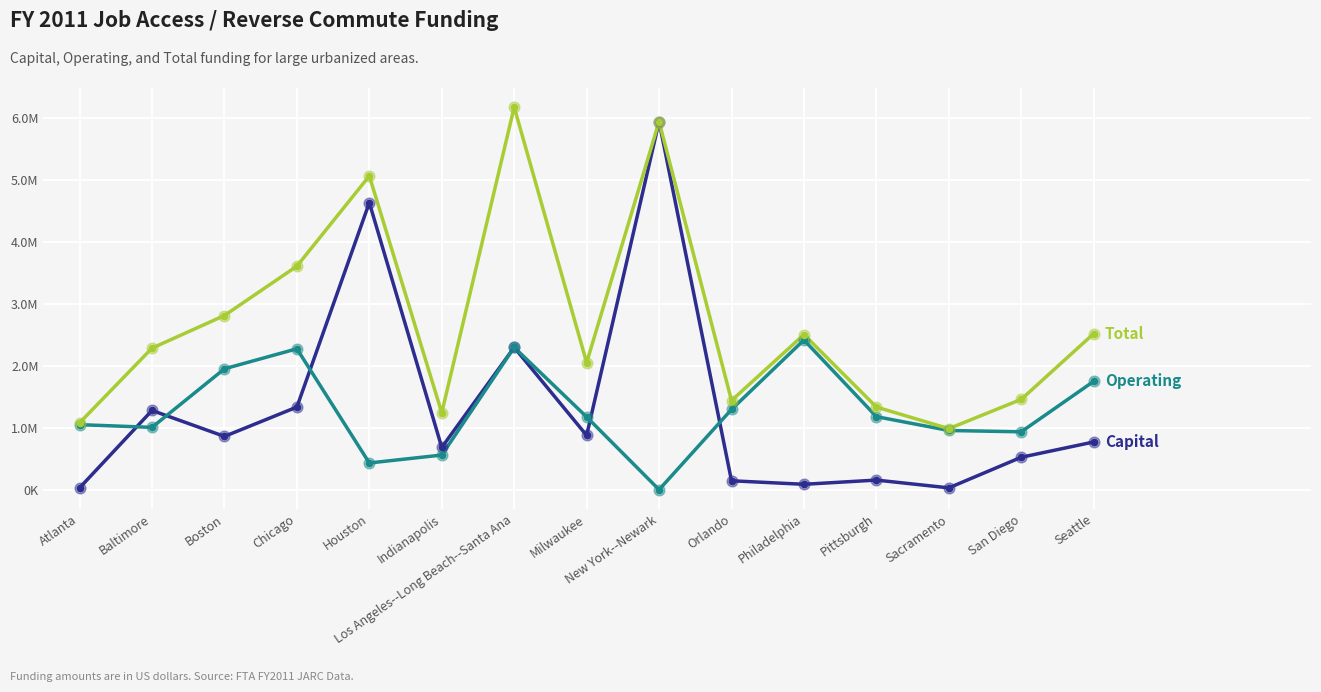

What is the total value across all series at San Diego?

2918892